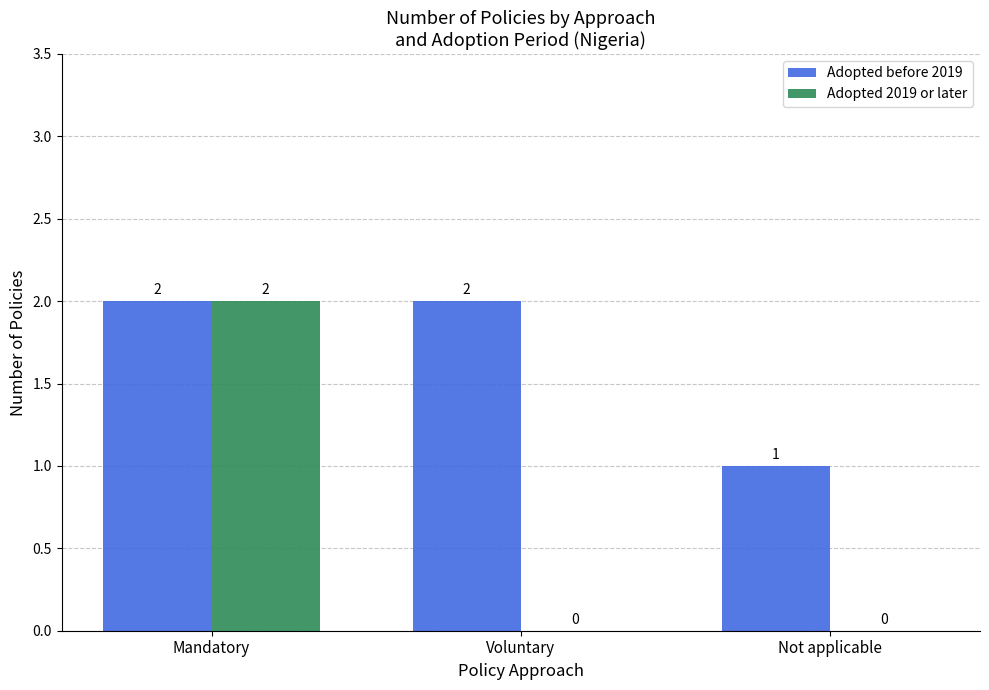

Which series has the largest total across all categories?

Adopted before 2019